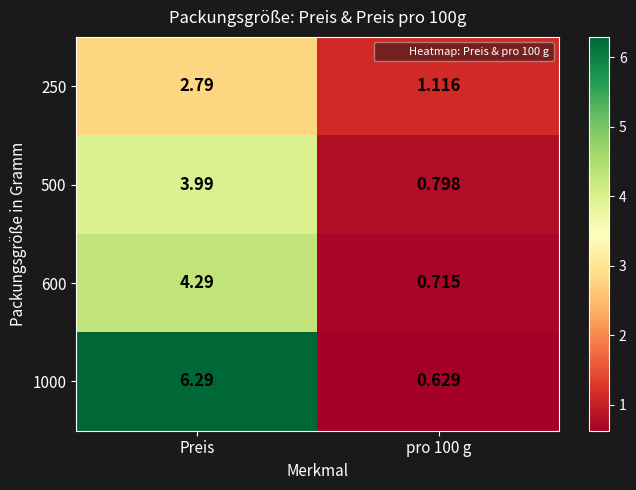

Which category has the highest value in the 500 series?

Preis